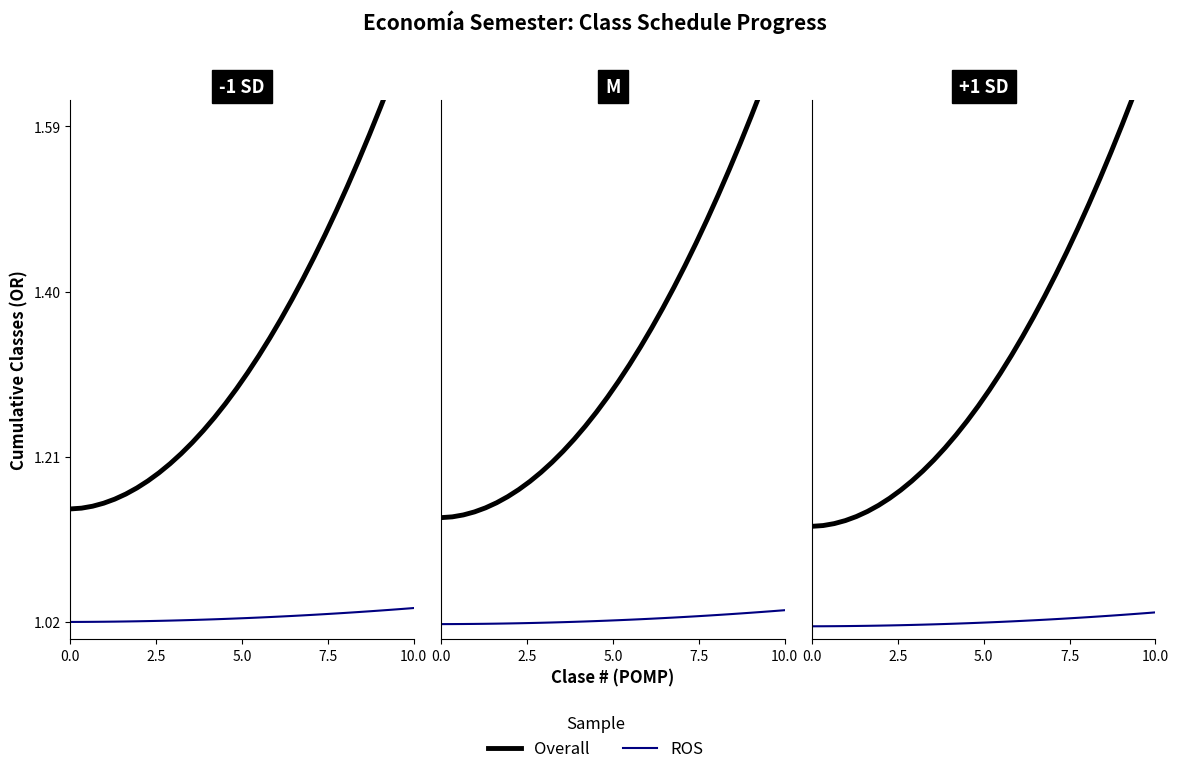

Rank the series by their average value, from lowest to highest.

ROS, Overall